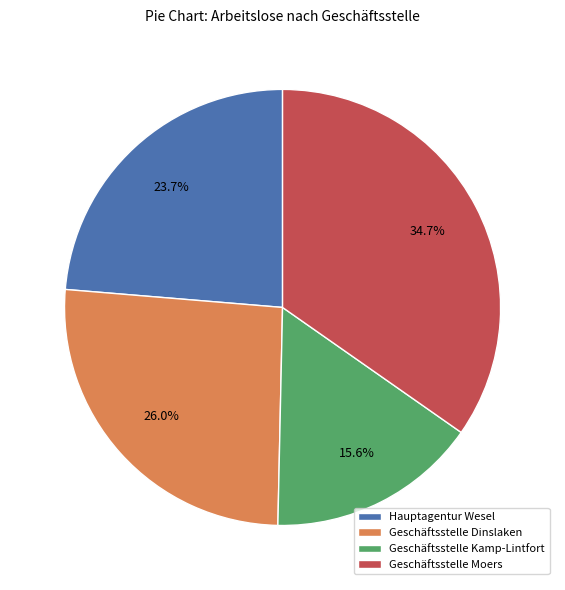

To the nearest percent, what is the combined percentage of Geschäftsstelle Moers and Hauptagentur Wesel?

58%